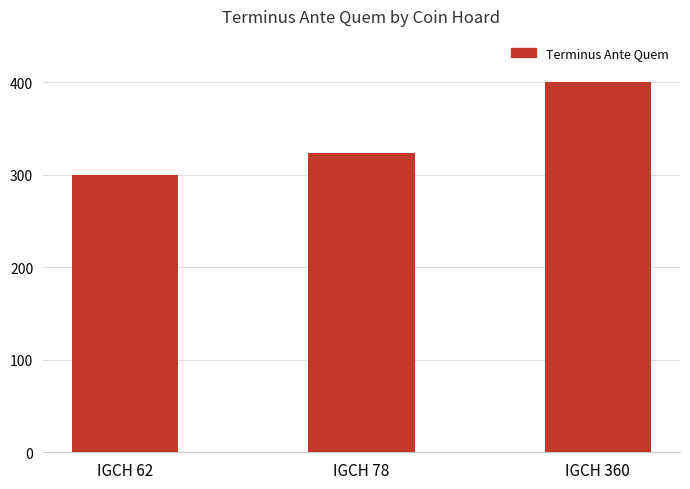

Rank the categories by value from lowest to highest.

IGCH 62, IGCH 78, IGCH 360